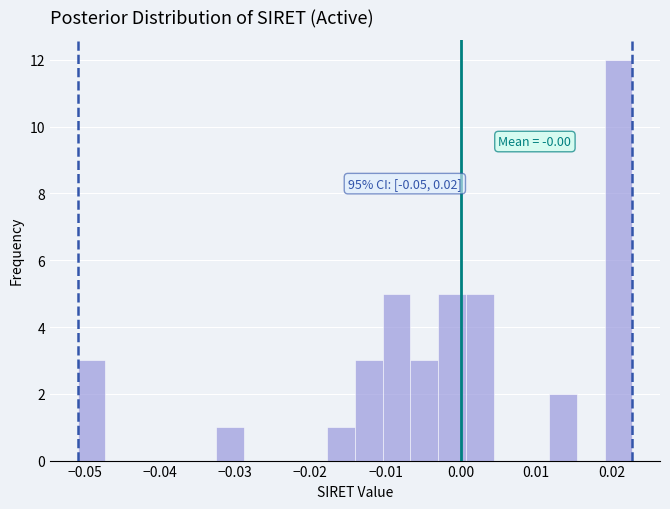

Around what value on the x-axis is the tallest bar? Give the approximate position of its centre, as read against the axis.

0.021